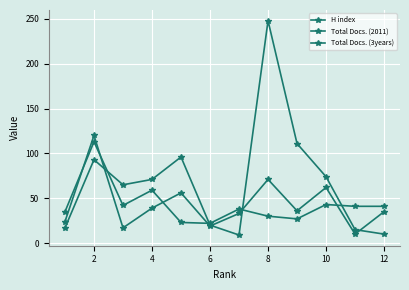

How many lines are shown in the chart?

3